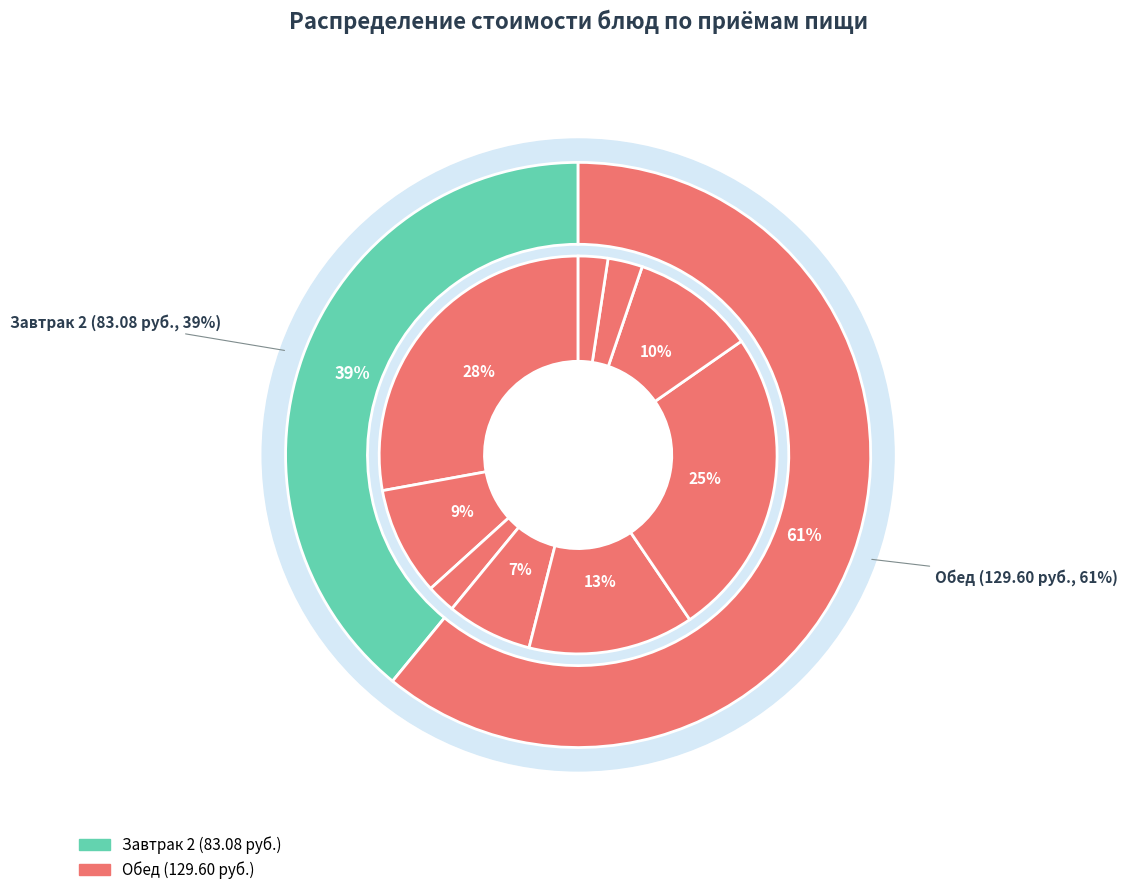

What percentage is NOT represented by Компот из смеси сухофруктов?

97.2%